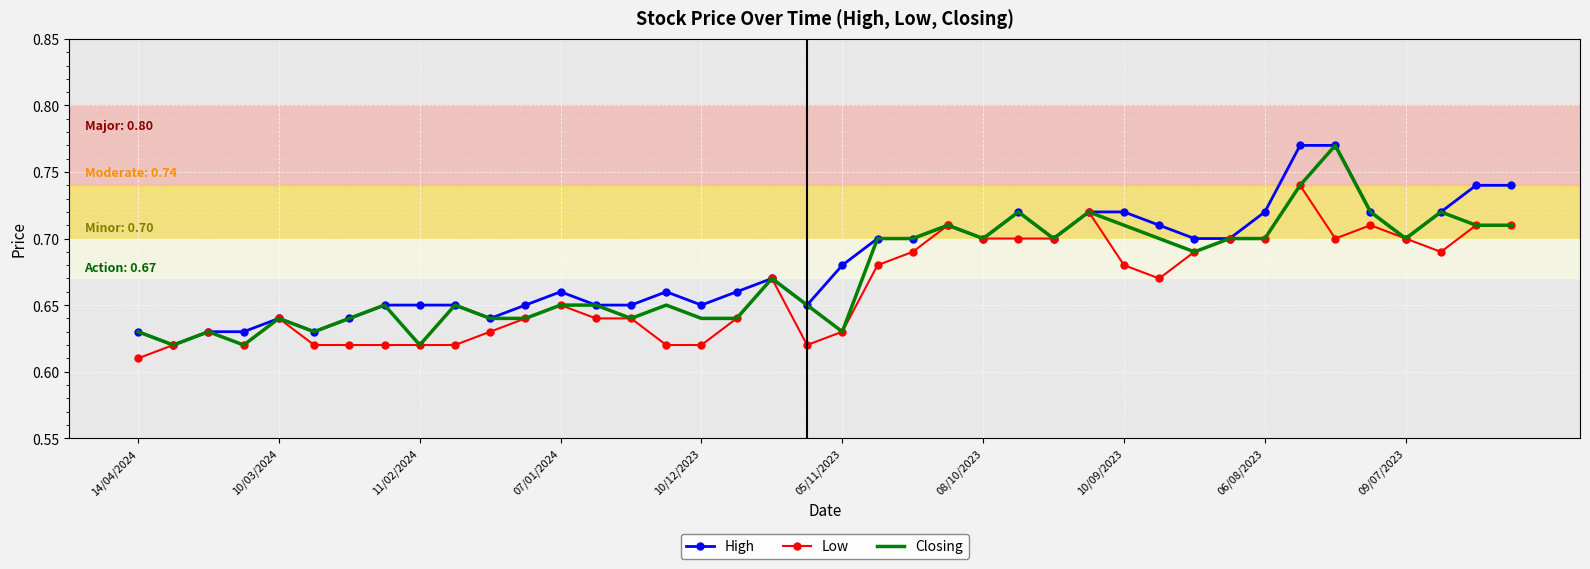

What are all the series names shown in the legend?

High, Low, Closing